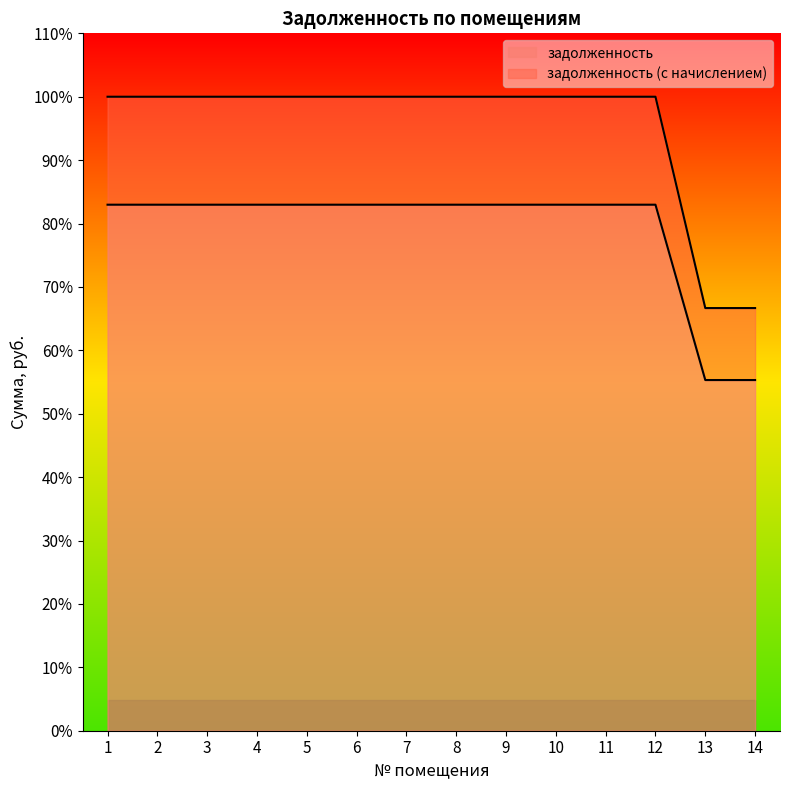

Reading right to left, extract all data points from this chart.

задолженность: 1691.2	1691.2	2536.8	2536.8	2536.8	2536.8	2536.8	2536.8	2536.8	2536.8	2536.8	2536.8	2536.8	2536.8
задолженность (с начислением): 2038.3	2038.3	3057.4	3057.4	3057.4	3057.4	3057.4	3057.4	3057.4	3057.4	3057.4	3057.4	3057.4	3057.4